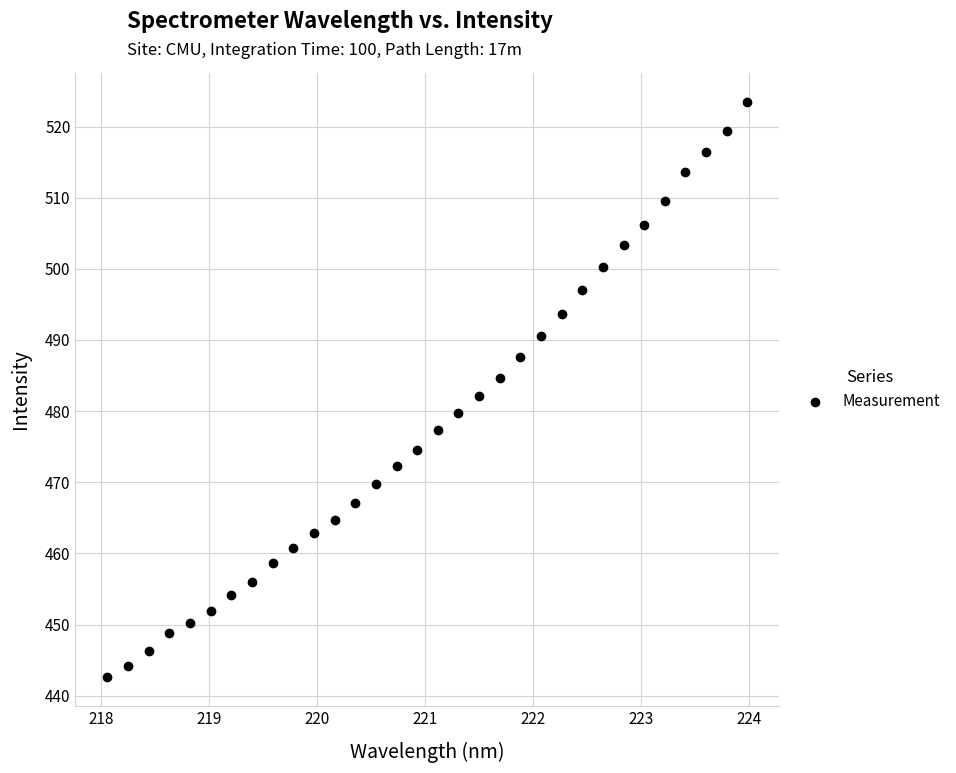

What is the range of X values (max minus min)?

5.9